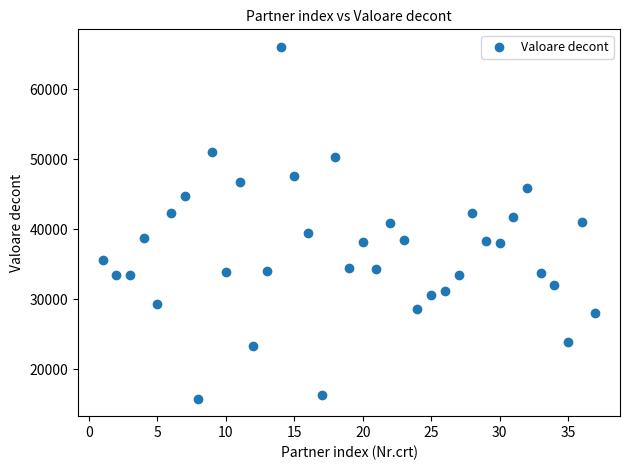

What is the range of Y values (max minus min)?

50214.7